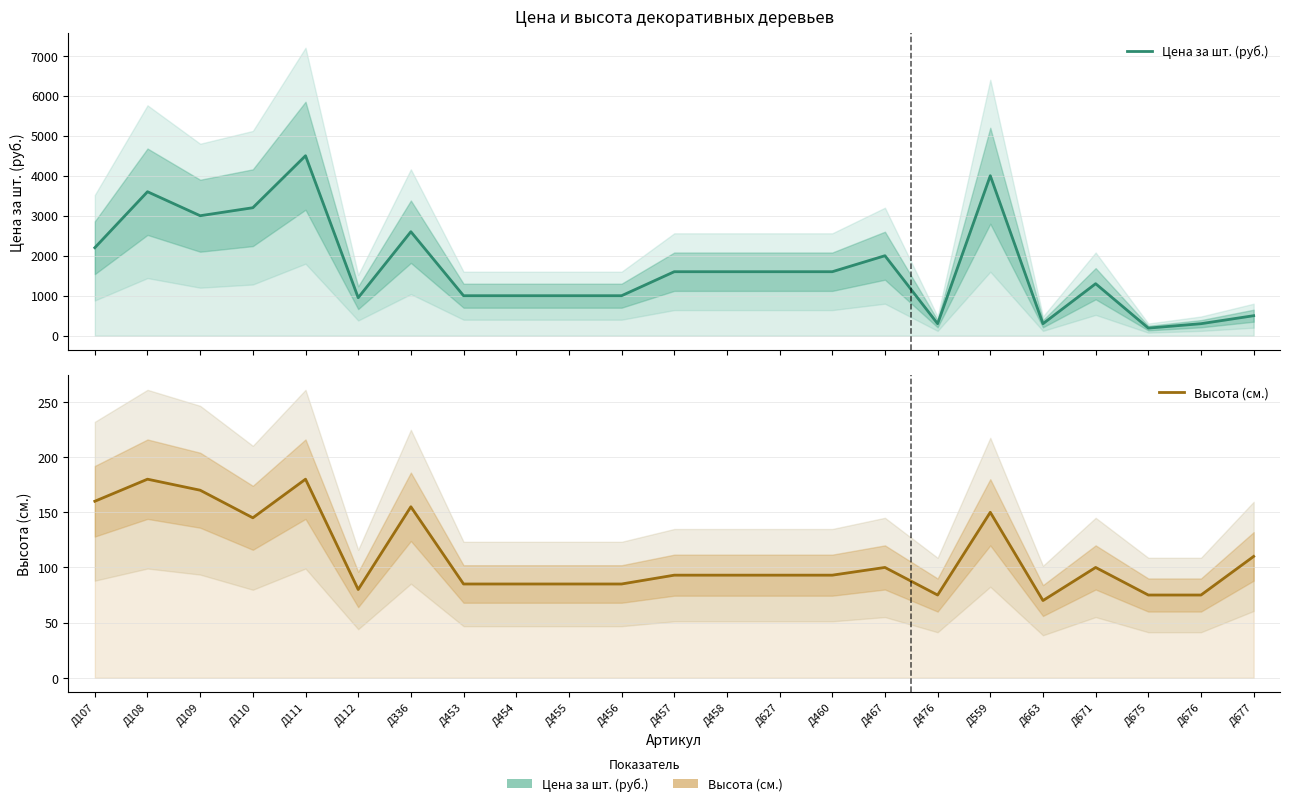

Rank the series by their maximum value, from lowest to highest.

Высота (см.), Цена за шт. (руб.)